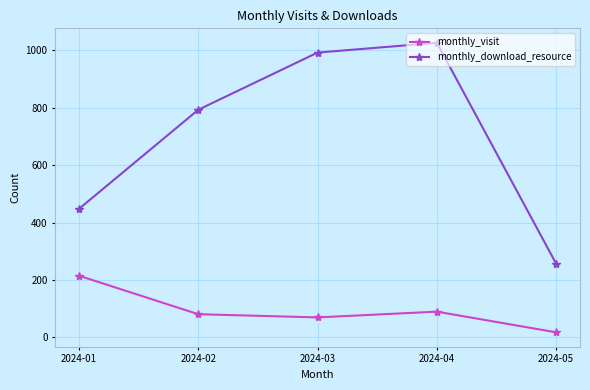

Which series has the widest spread of values?

monthly_download_resource